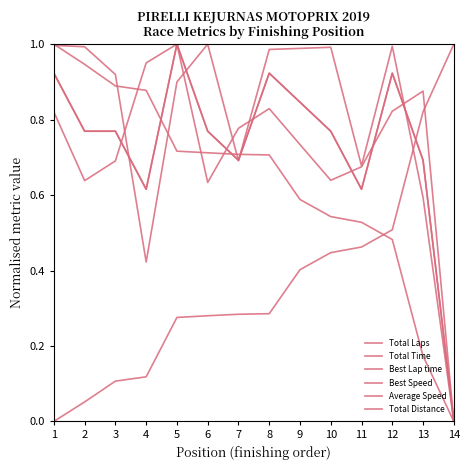

Which category has the lowest value across all series?

14